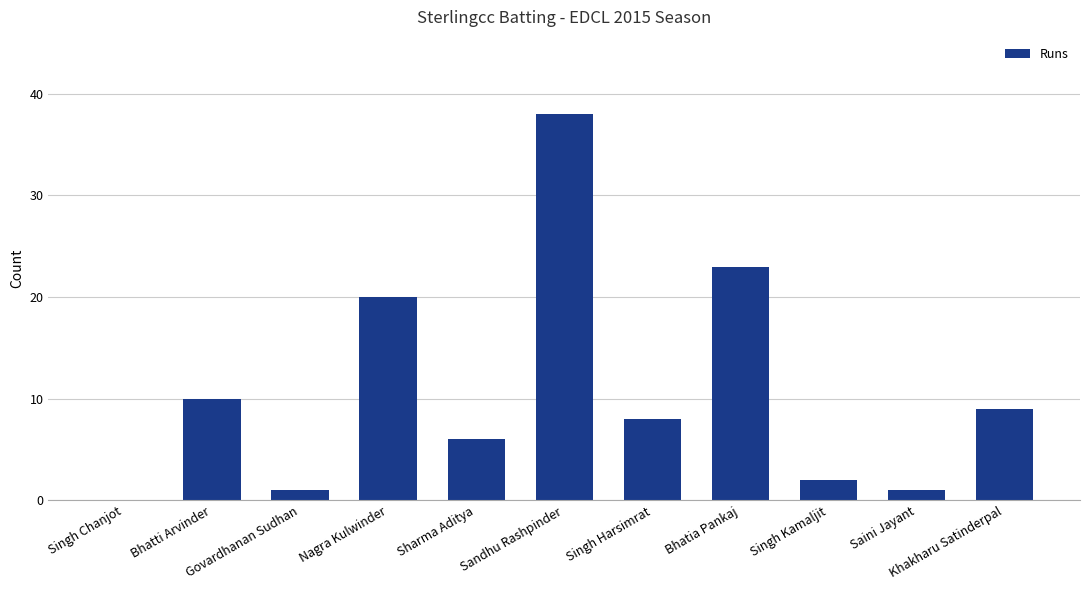

What is the greatest value displayed?

38